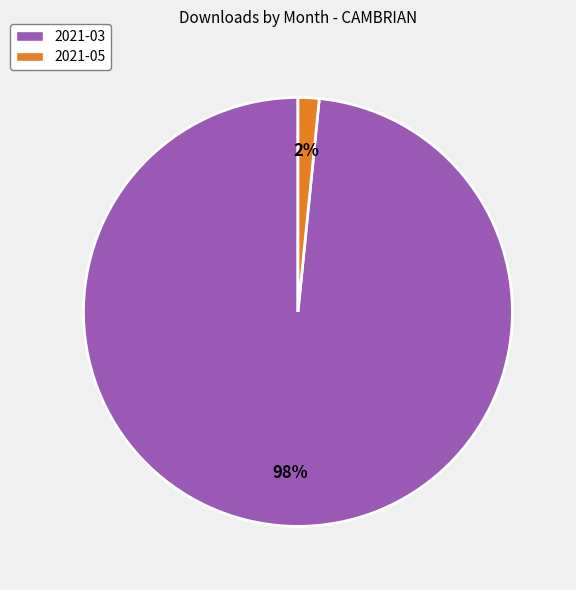

What is the smallest slice in the pie chart?

2021-05